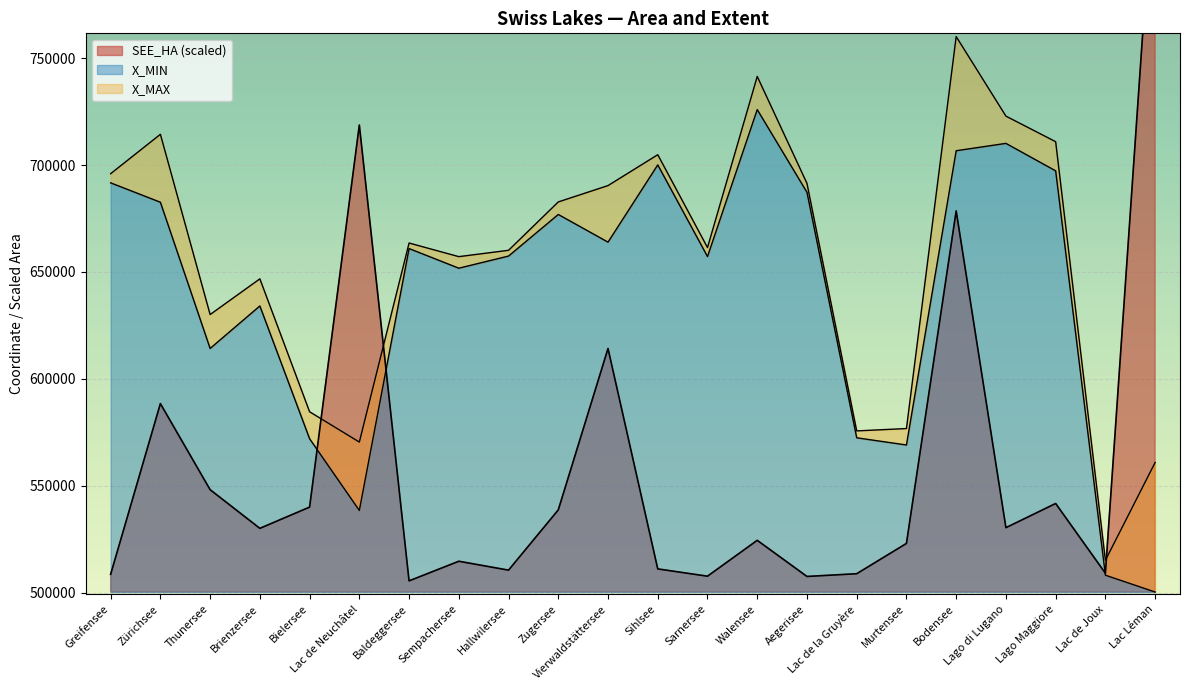

Reading left to right, list all the values displayed in this chart.

SEE_HA: Greifensee=508691	Zürichsee=588471	Thunersee=548231	Brienzersee=530161	Bielersee=540091	Lac de Neuchâtel=718681	Baldeggersee=505611	Sempachersee=514781	Hallwilersee=510621	Zugersee=538791	Vierwaldstättersee=614231	Sihlsee=511201	Sarnersee=507791	Walensee=524561	Aegerisee=507671	Lac de la Gruyère=508951	Murtensee=523111	Bodensee=678551	Lago di Lugano=530471	Lago Maggiore=541781	Lac de Joux=509181	Lac Léman=845551
X_MIN: Greifensee=691665	Zürichsee=682601	Thunersee=614257	Brienzersee=634122	Bielersee=572052	Lac de Neuchâtel=538531	Baldeggersee=660948	Sempachersee=651767	Hallwilersee=657440	Zugersee=676885	Vierwaldstättersee=663950	Sihlsee=700059	Sarnersee=657207	Walensee=725905	Aegerisee=687238	Lac de la Gruyère=572489	Murtensee=569130	Bodensee=706676	Lago di Lugano=710115	Lago Maggiore=697273	Lac de Joux=508262	Lac Léman=500391
X_MAX: Greifensee=695946	Zürichsee=714353	Thunersee=630110	Brienzersee=646789	Bielersee=584660	Lac de Neuchâtel=570489	Baldeggersee=663534	Sempachersee=657168	Hallwilersee=660136	Zugersee=682744	Vierwaldstättersee=690388	Sihlsee=704814	Sarnersee=661417	Walensee=741408	Aegerisee=691412	Lac de la Gruyère=575712	Murtensee=576815	Bodensee=760035	Lago di Lugano=722853	Lago Maggiore=710905	Lac de Joux=515222	Lac Léman=560957